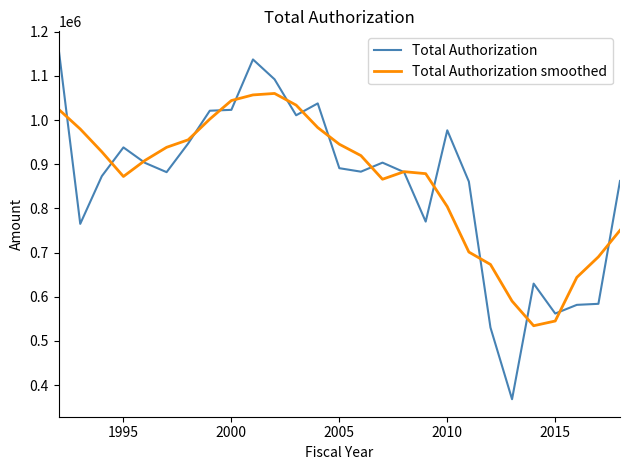

What is the lowest value of the Total Authorization series?

368248.0